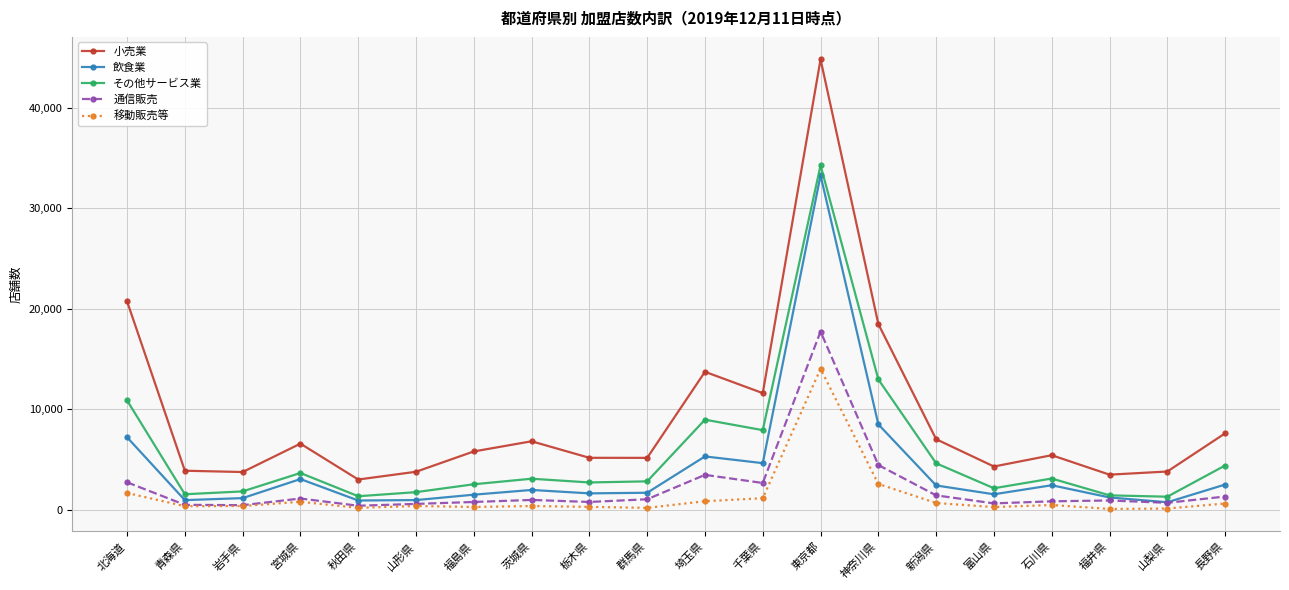

What are all the series names shown in the legend?

小売業, 飲食業, その他サービス業, 通信販売, 移動販売等